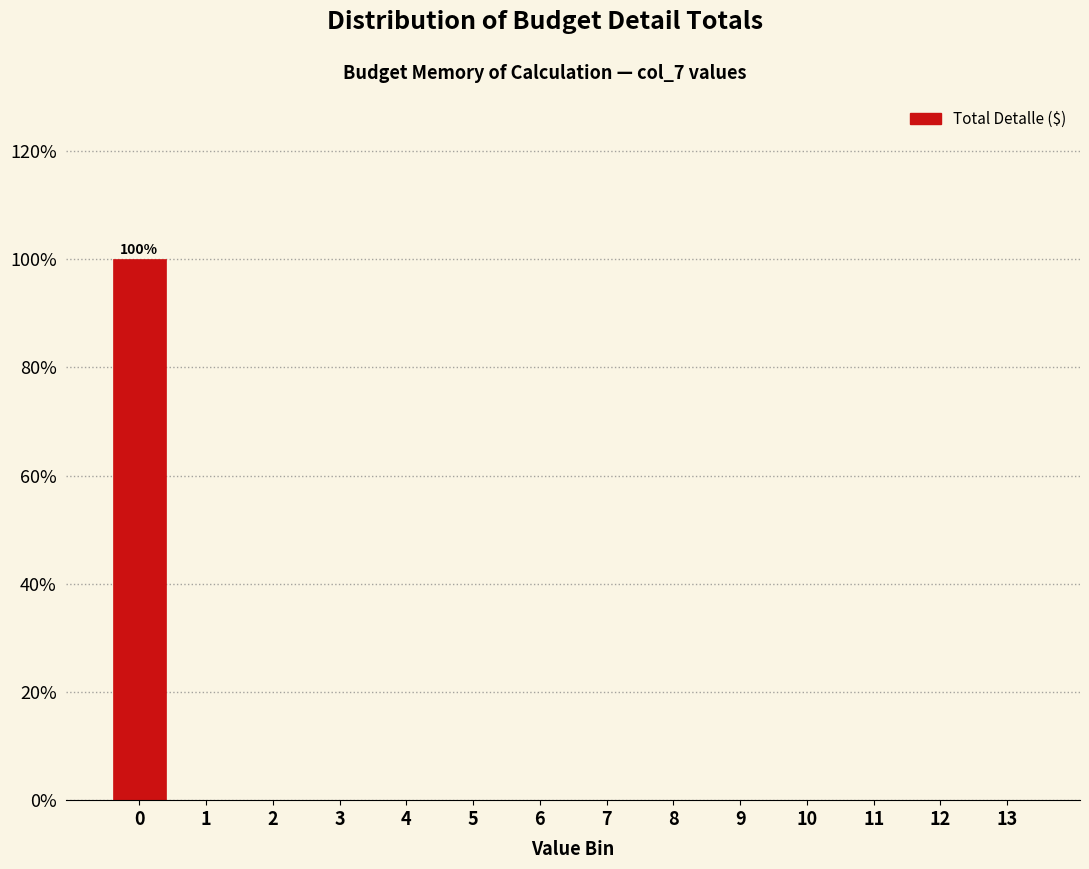

Reading left to right, what are all the values shown in this chart?

0=100	1=0	2=0	3=0	4=0	5=0	6=0	7=0	8=0	9=0	10=0	11=0	12=0	13=0